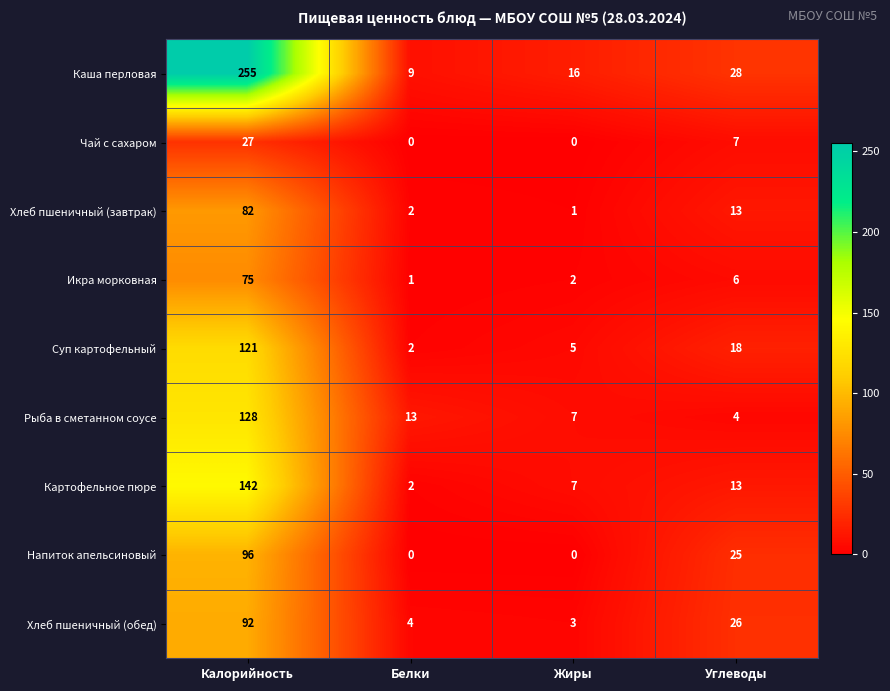

What is the total value across all series at Белки?

33